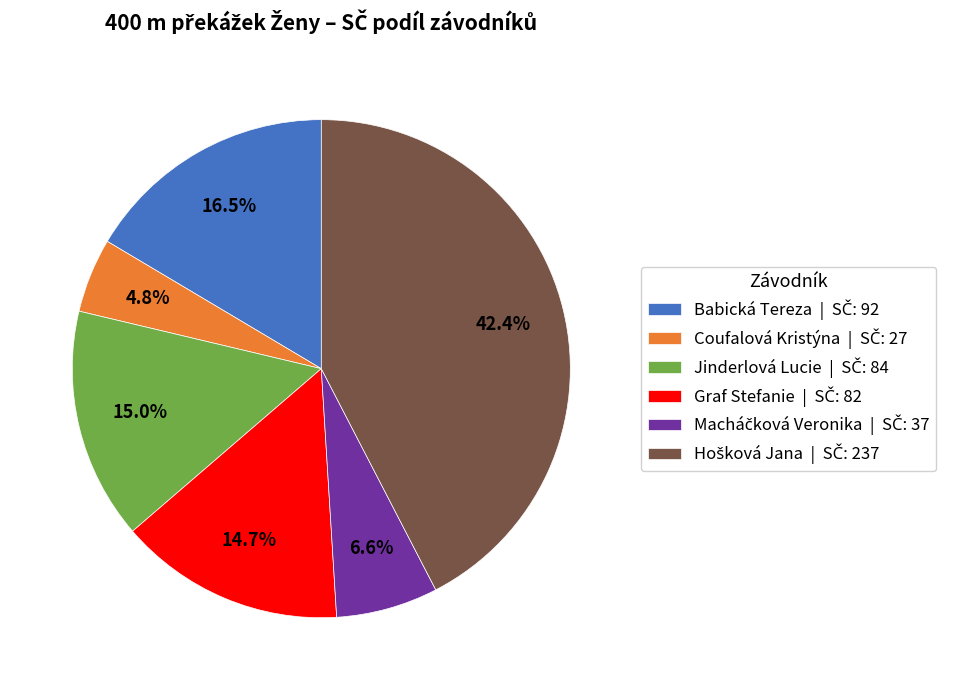

Does Babická Tereza account for over 50% of the chart?

No